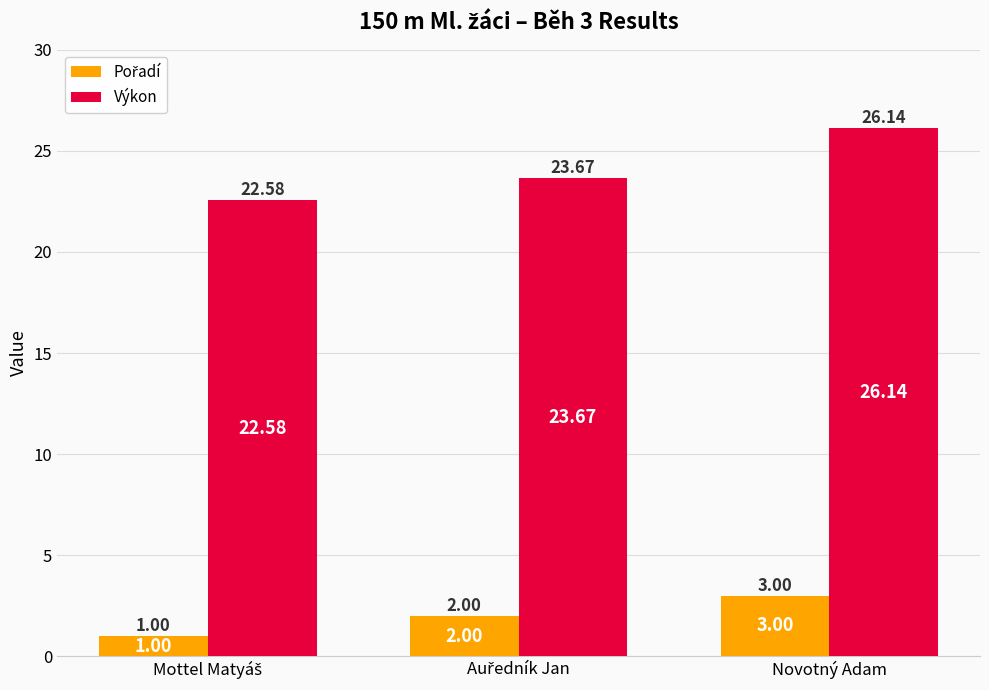

At which category is the sum across all series the highest?

Novotný Adam